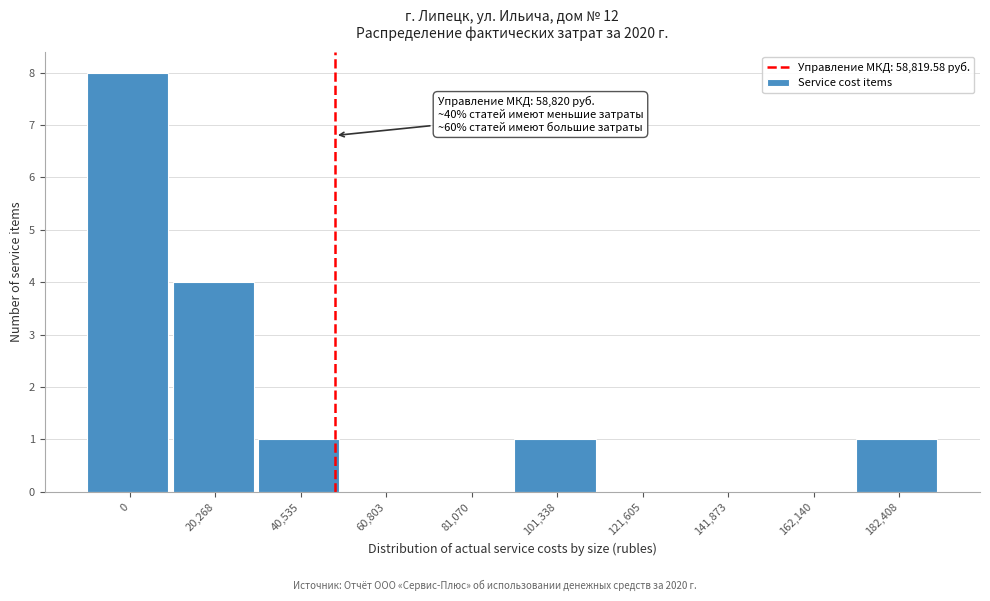

Reading right to left, transcribe all the data shown in this chart.

182,408=1	162,140=0	141,873=0	121,605=0	101,338=1	81,070=0	60,803=0	40,535=1	20,268=4	0=8